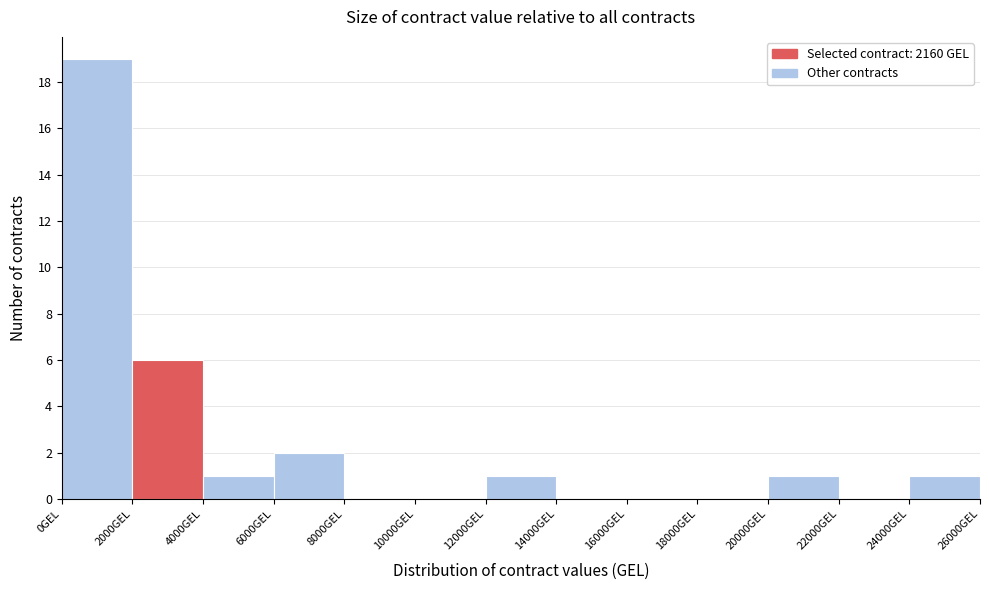

Reading left to right, transcribe this chart: for each bar, give the range it covers on the x-axis and its height. The values are not printed on the chart, so give them approximately, as read against the axis.

0 to 2000: 19
2000 to 4000: 6
4000 to 6000: 1
6000 to 8000: 2
8000 to 10000: 0
10000 to 12000: 0
12000 to 14000: 1
14000 to 16000: 0
16000 to 18000: 0
18000 to 20000: 0
20000 to 22000: 1
22000 to 24000: 0
24000 to 26000: 1